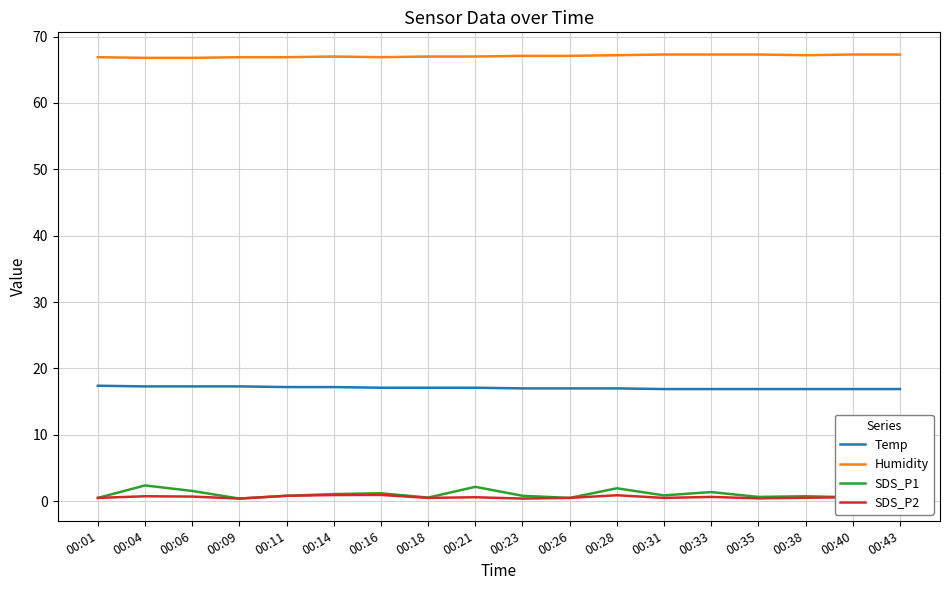

True or false: Humidity has a value of 106.2 at 00:40.

False